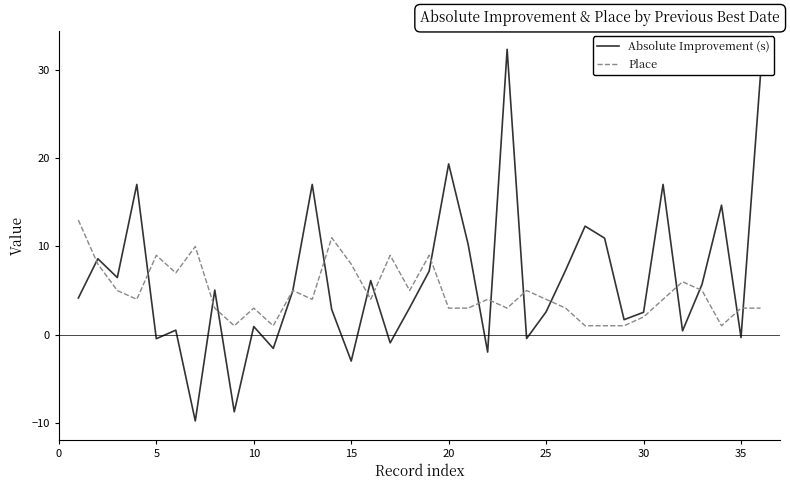

Which series has the largest range (max minus min)?

Absolute Improvement (s)